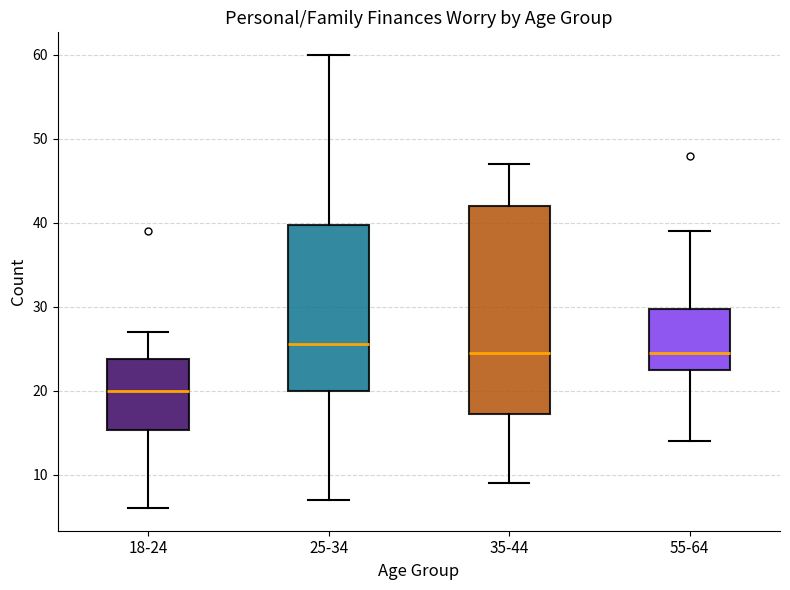

Comparing the boxes themselves (not the whiskers), which one is the tallest?

35-44